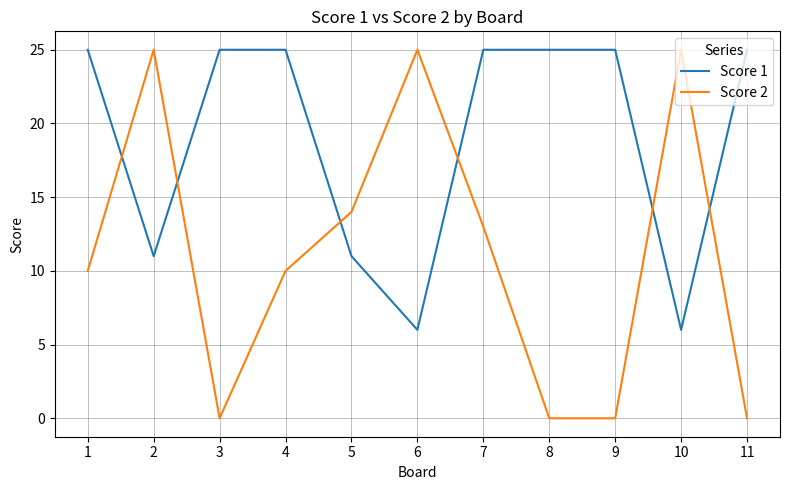

What is the average value of the Score 1 series?

19